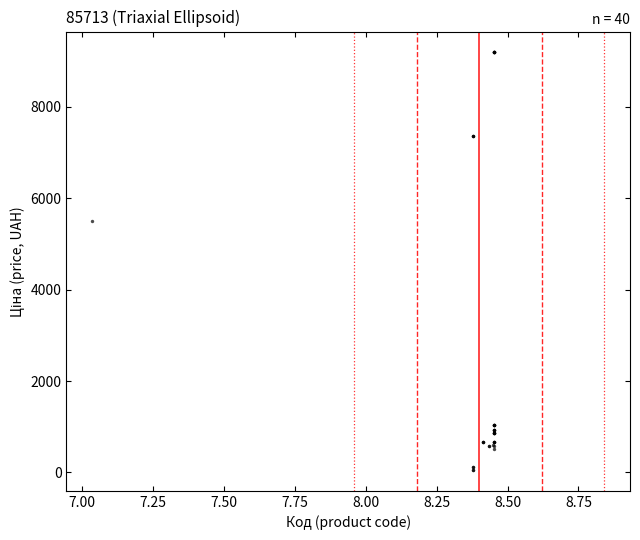

What Y value in the scatter plot is closest to 4620?

5497.3